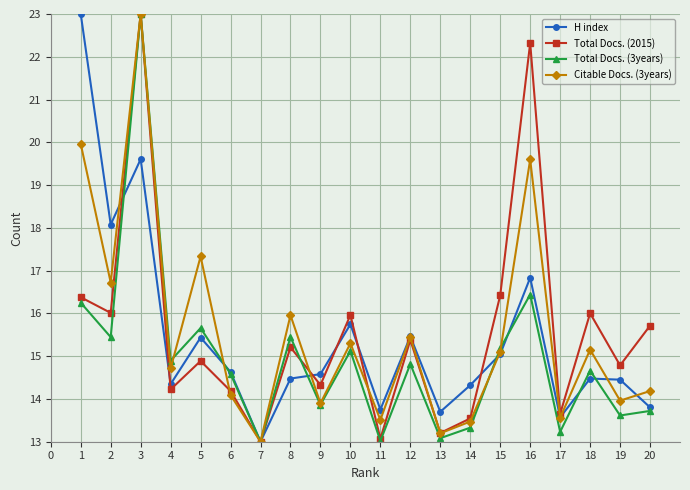

What is the minimum value shown in the chart?

13.0